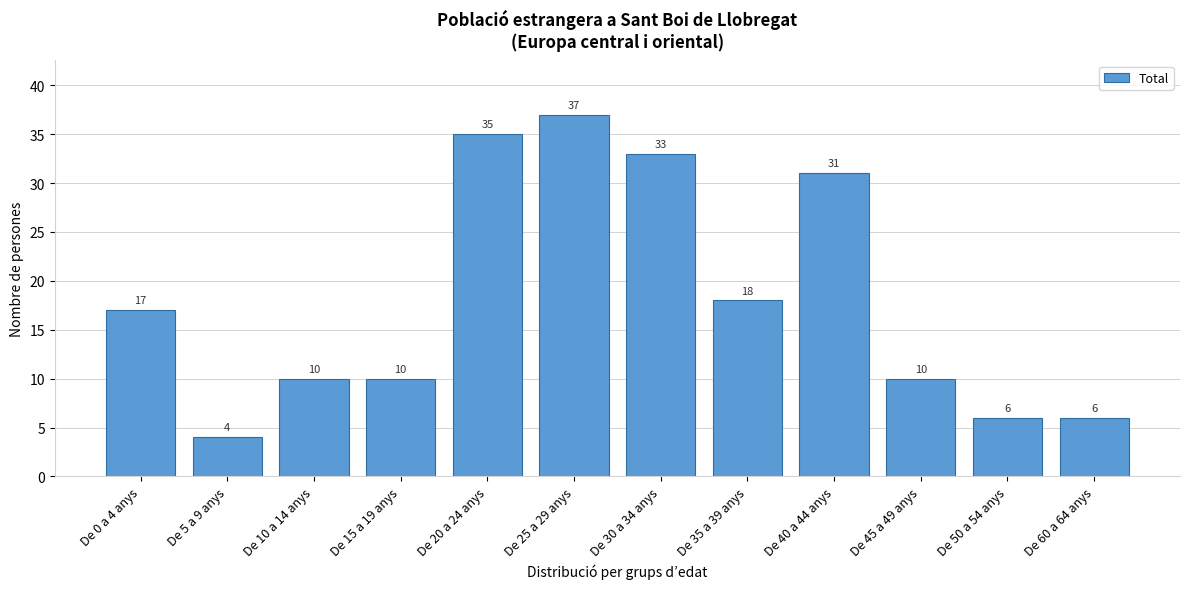

Reading left to right, transcribe all the data shown in this chart.

De 0 a 4 anys=17	De 5 a 9 anys=4	De 10 a 14 anys=10	De 15 a 19 anys=10	De 20 a 24 anys=35	De 25 a 29 anys=37	De 30 a 34 anys=33	De 35 a 39 anys=18	De 40 a 44 anys=31	De 45 a 49 anys=10	De 50 a 54 anys=6	De 60 a 64 anys=6